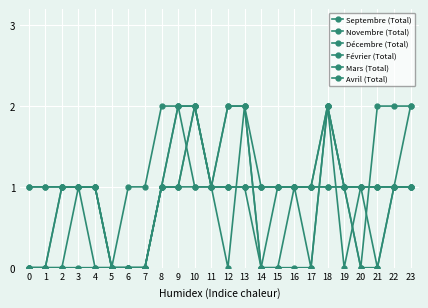

True or false: Septembre (Total) has more than 2 points higher than both neighbors.

False